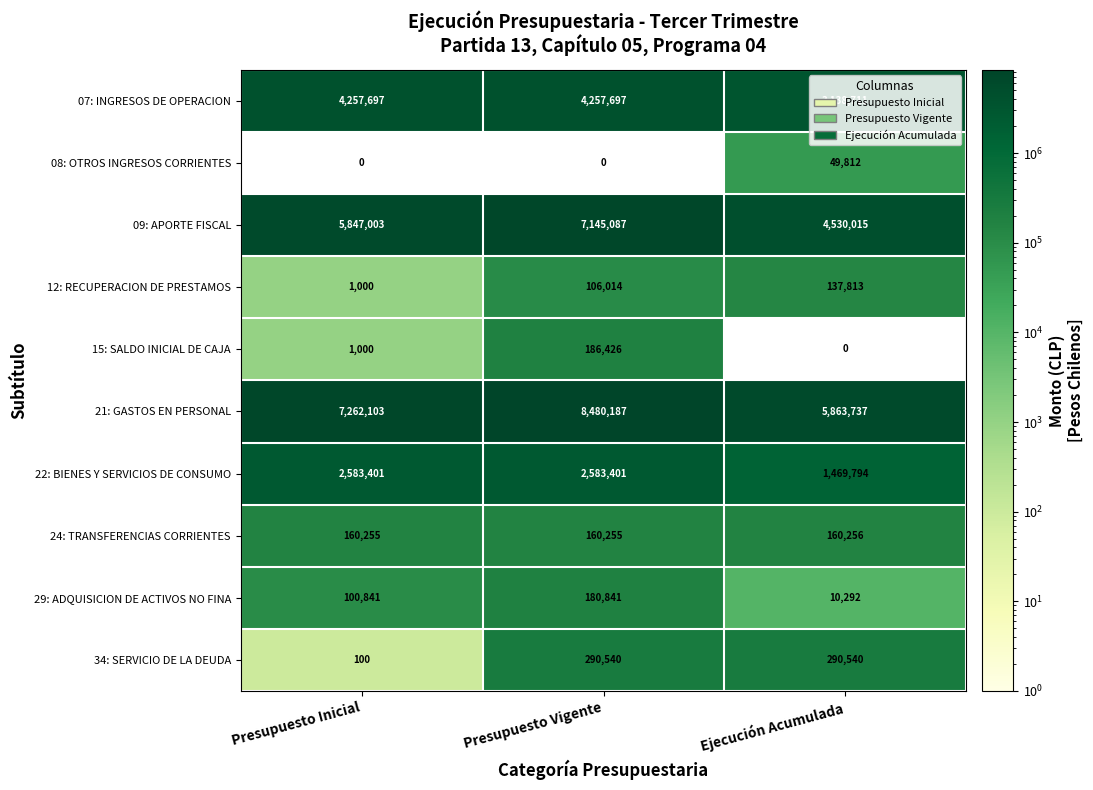

What is the lowest value of the 07: INGRESOS DE OPERACION series?

3138711